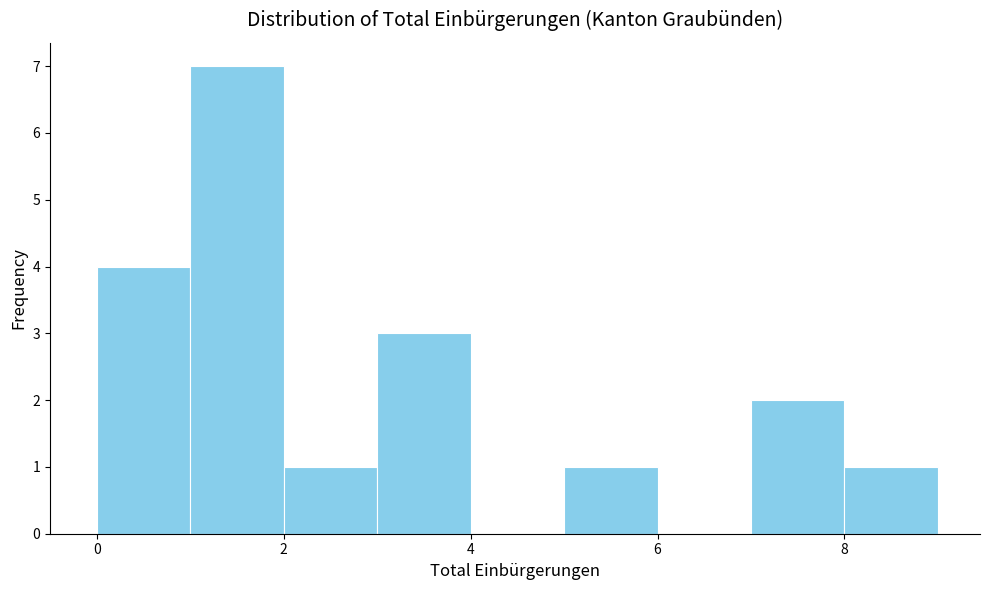

Which range on the x-axis has the tallest bar?

1 to 2